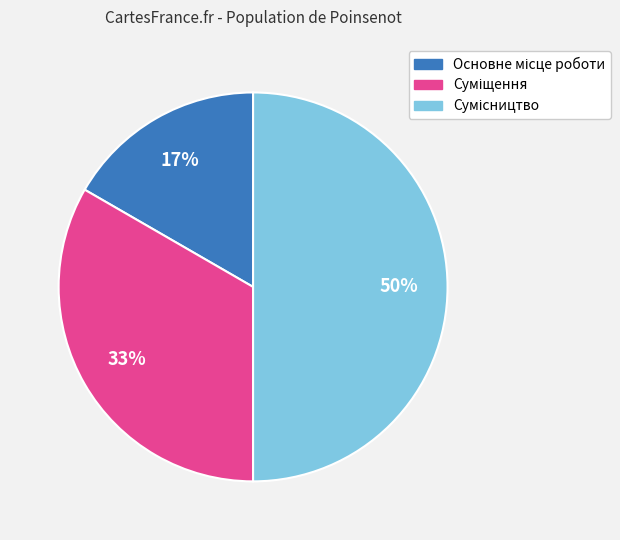

To the nearest percent, what is the difference between the largest and smallest slice percentages?

33%